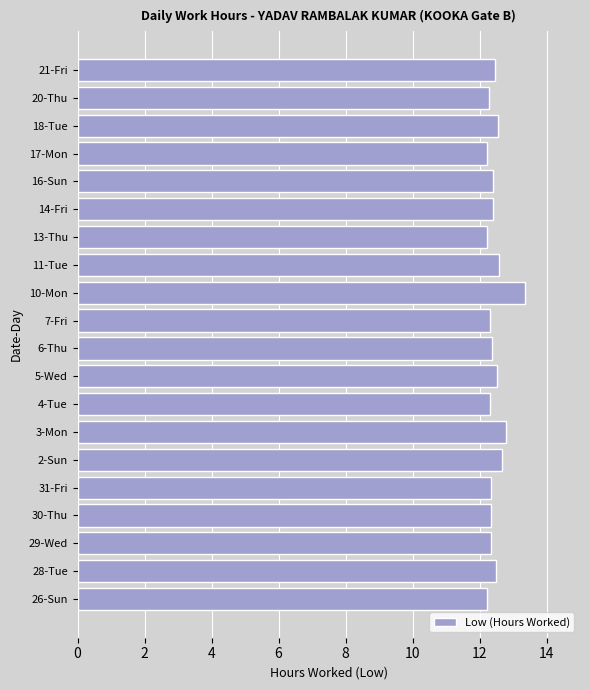

What is the minimum value shown in the chart?

12.2